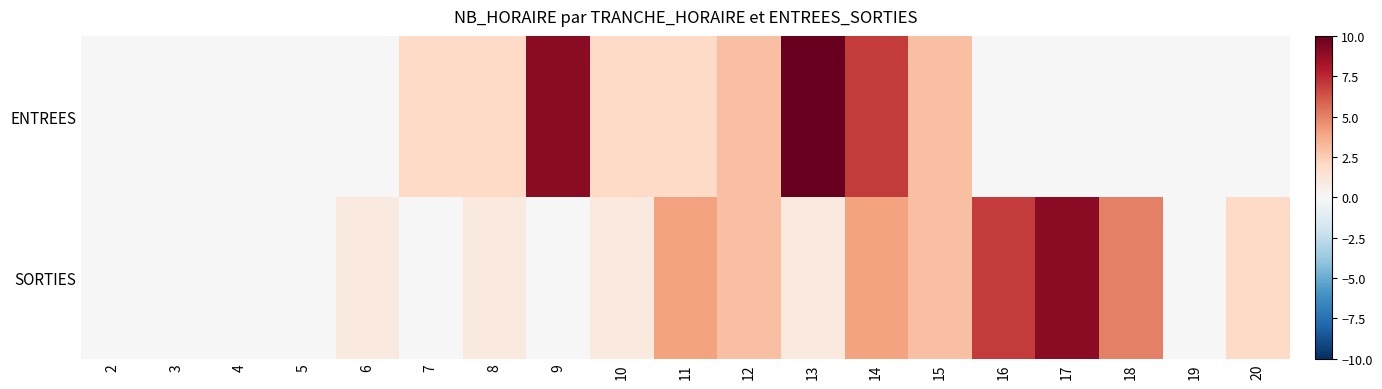

What is the greatest value displayed?

10